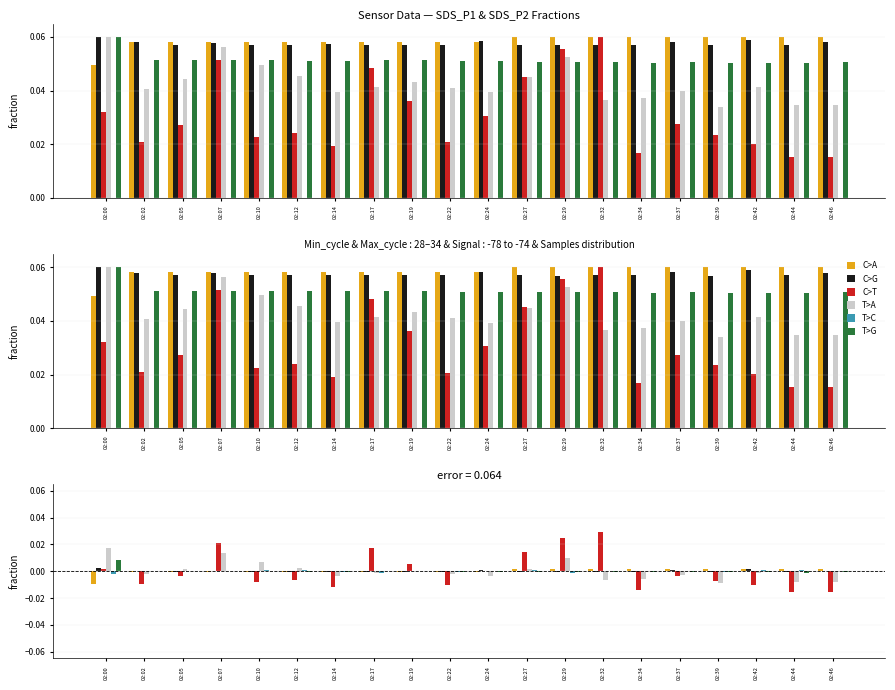

What is the difference between the highest and lowest values at 02:22?

0.1